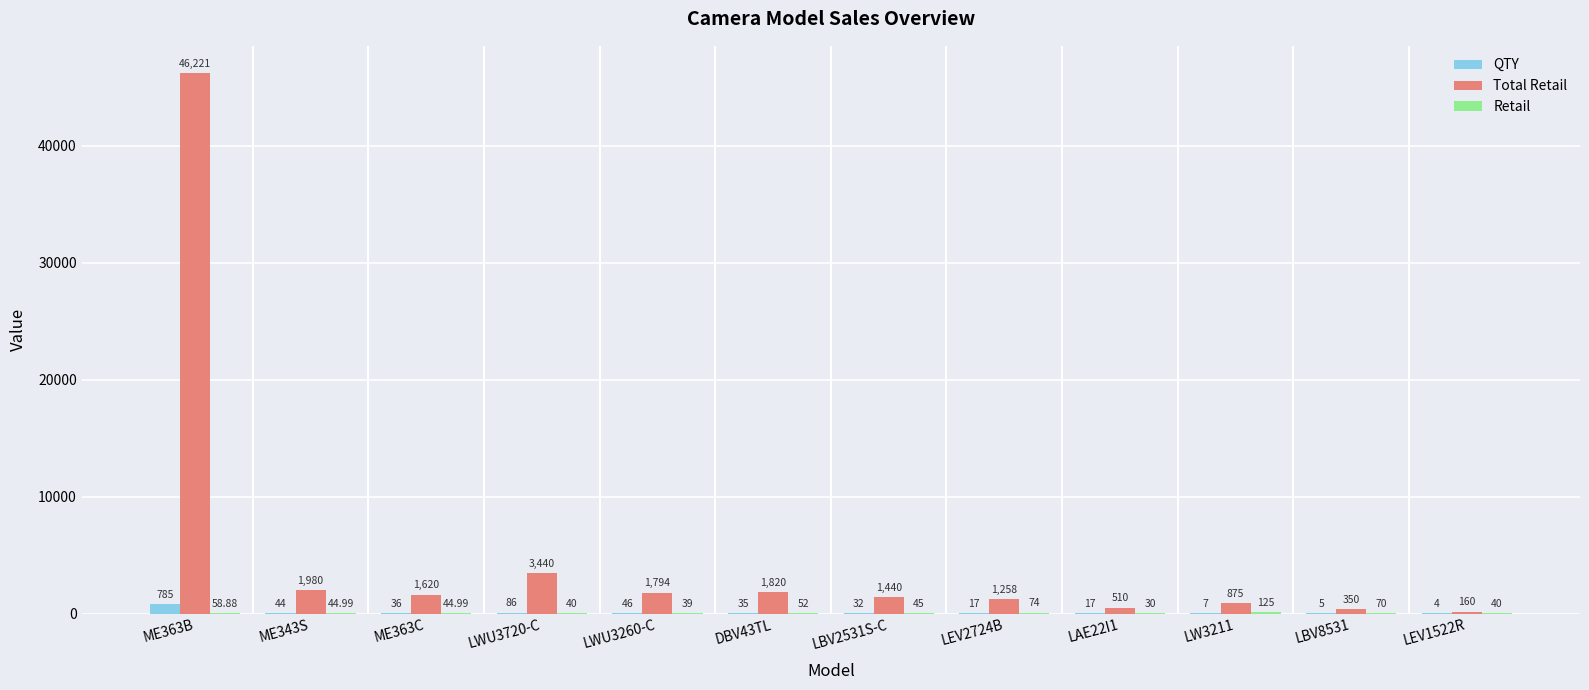

What is the sum of all QTY values?

1114.0